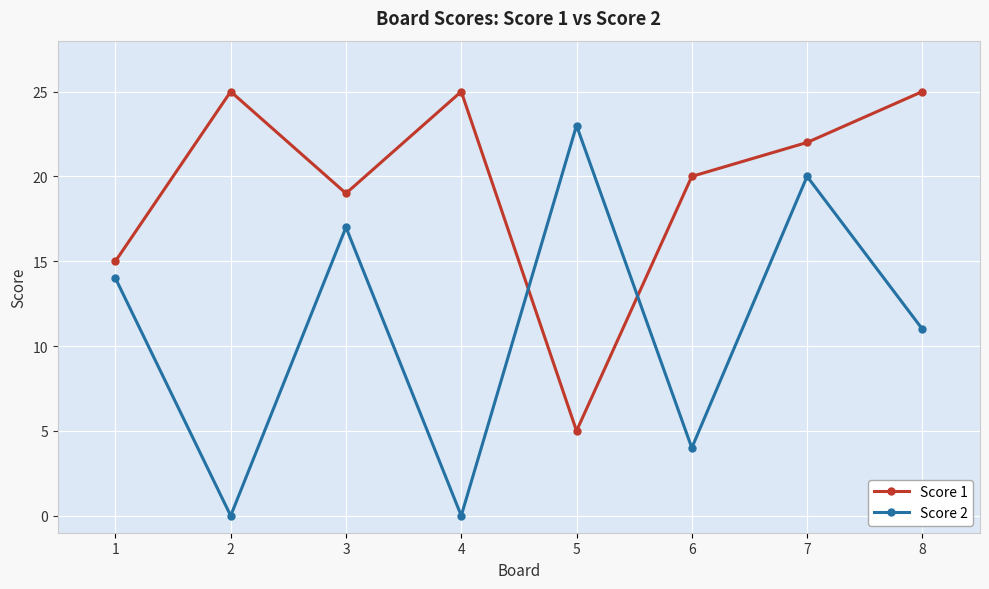

List the series in order of their overall mean, lowest first.

Score 2, Score 1